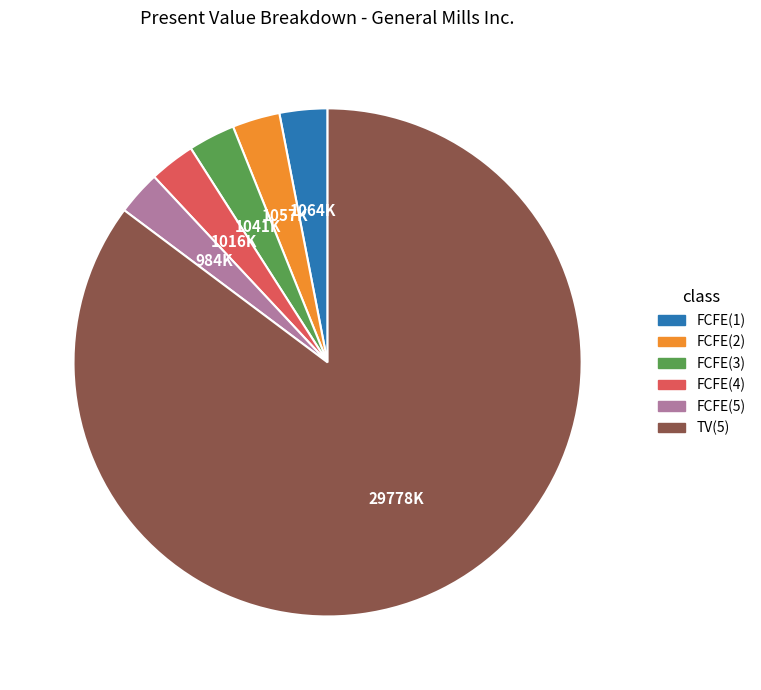

How many segments does this pie chart have?

6